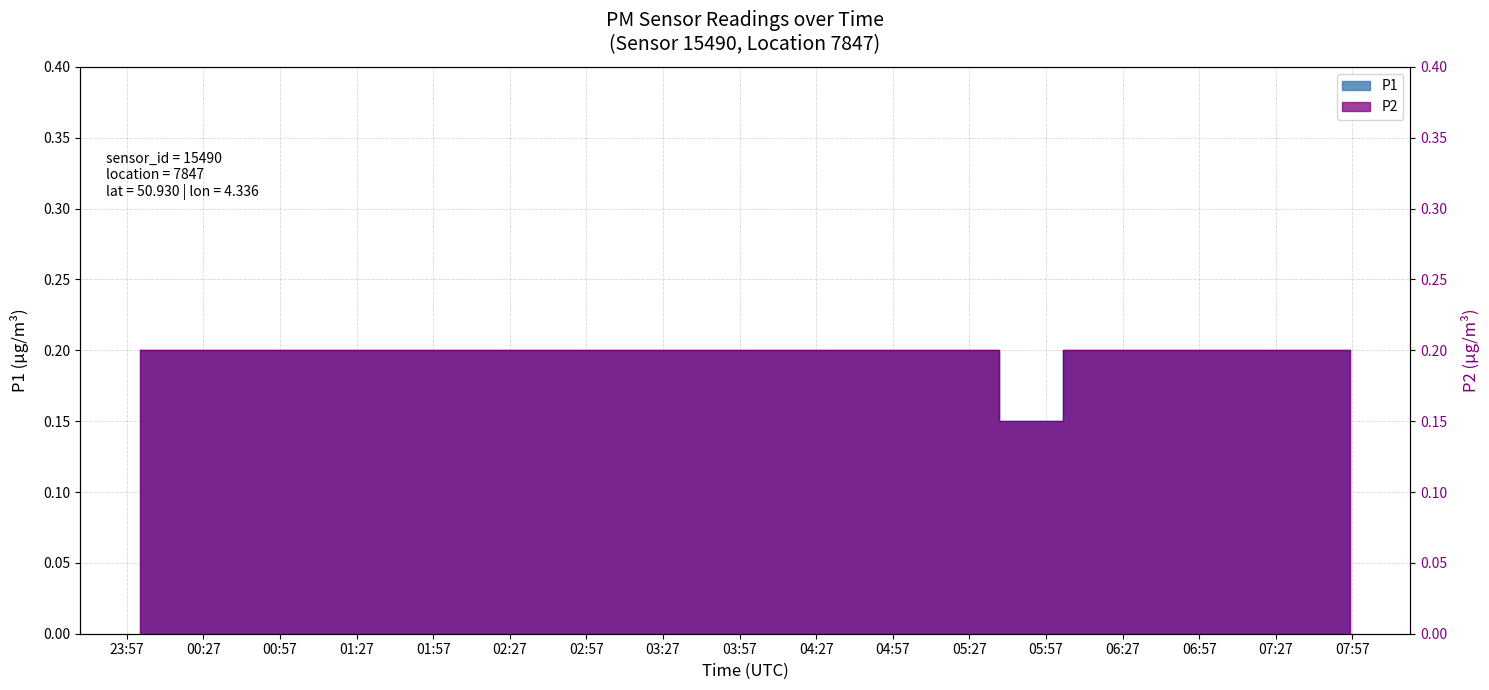

At 03:00, list the series in order from smallest to largest.

P1, P2